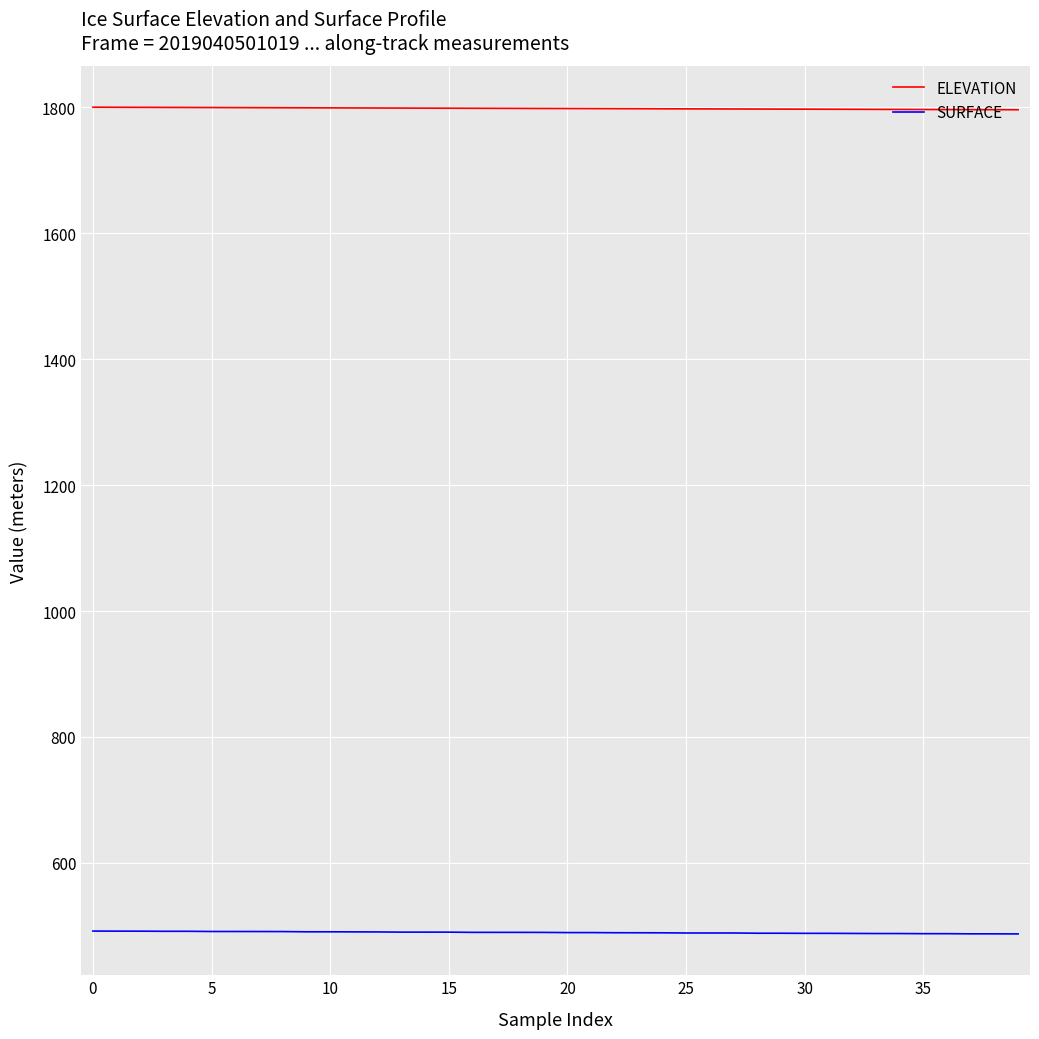

What is the maximum value shown in the chart?

1800.3